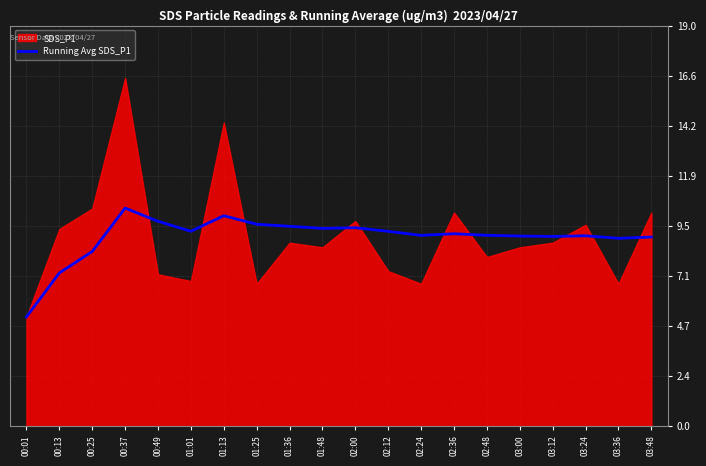

True or false: the data has more than 2 interior local peaks.

True